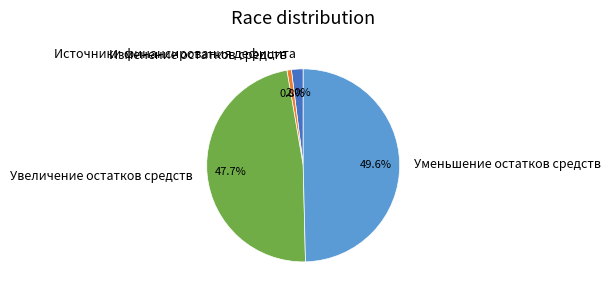

Rank the categories by value from lowest to highest.

Изменение остатков средств, Источники финансирования дефицита, Увеличение остатков средств, Уменьшение остатков средств